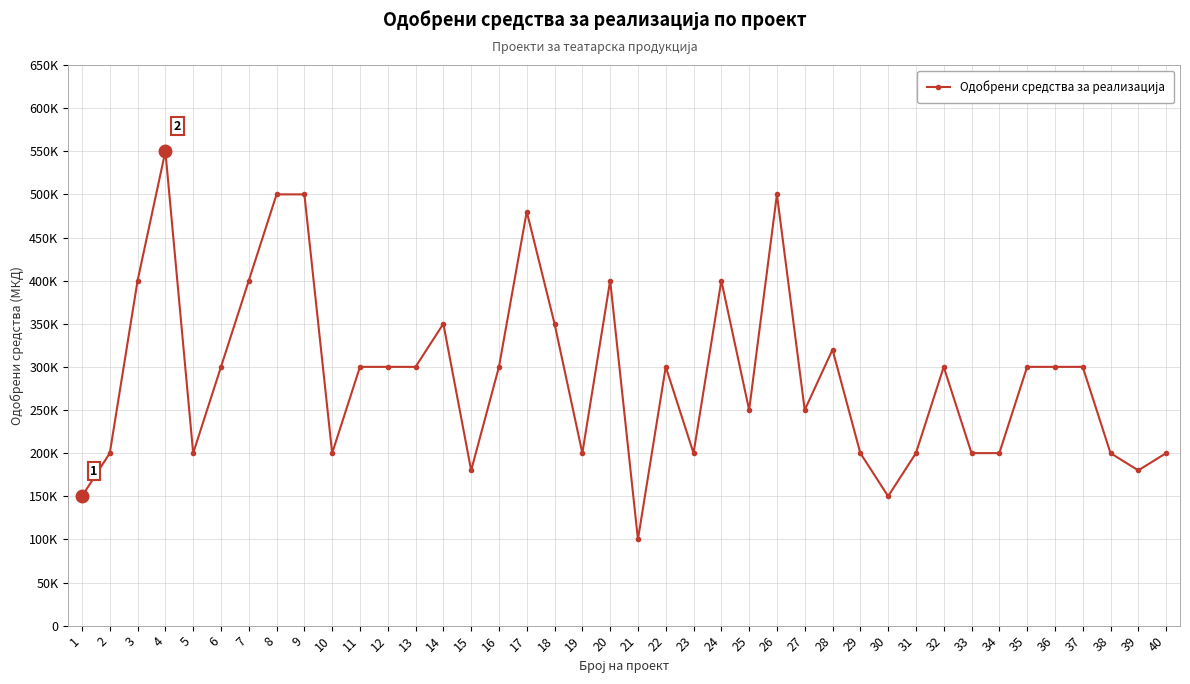

Which has a higher value, 3 or 35?

3